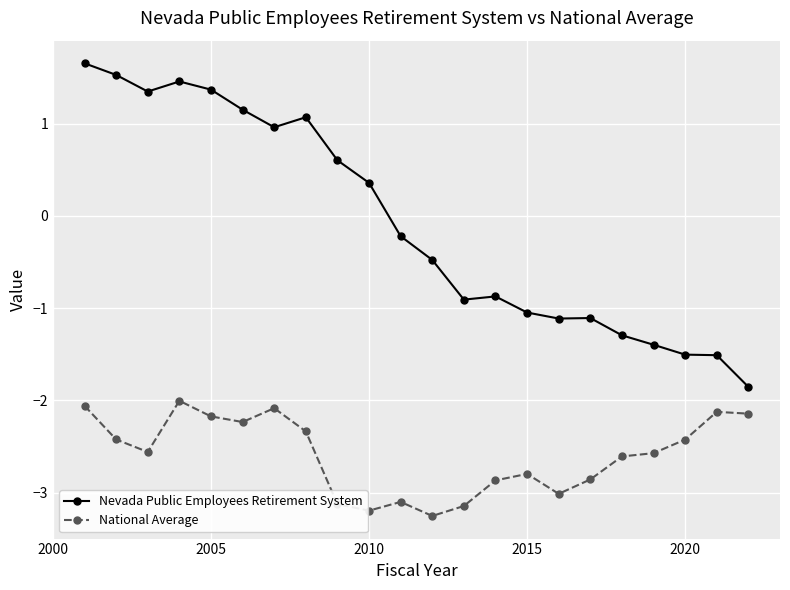

At how many categories does at least one series exceed 0?

10